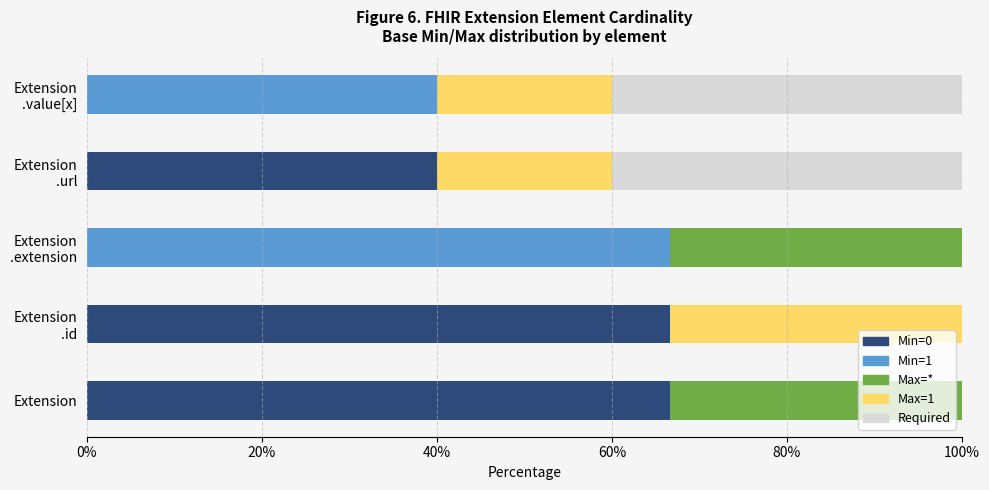

What is the total value across all series at Extension?

100.0